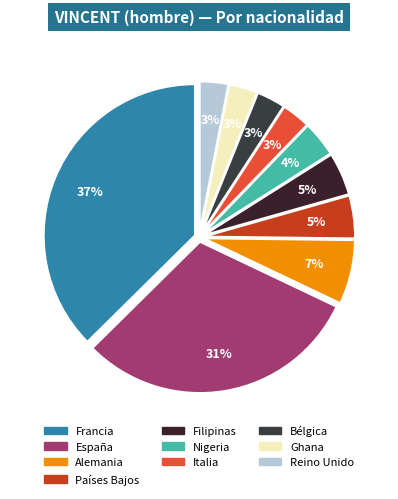

Is there any slice that represents more than half of the pie?

No